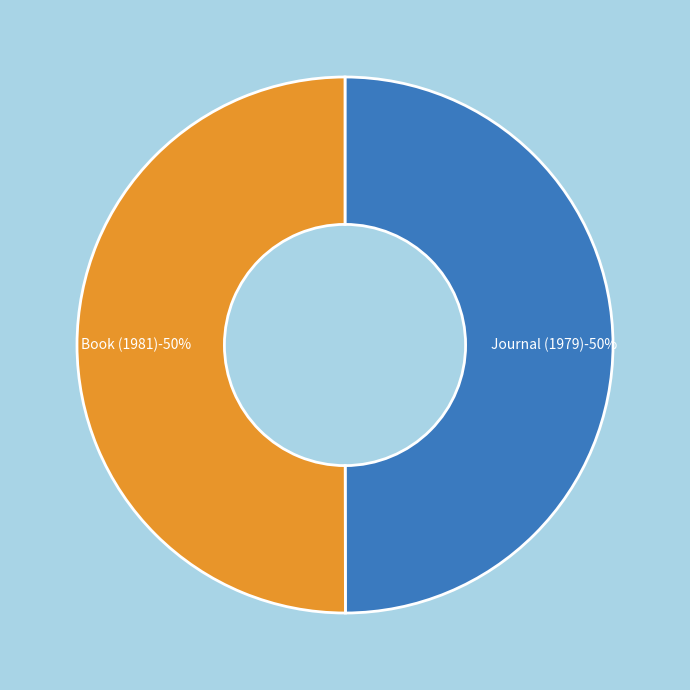

Rank the categories by value from highest to lowest.

Book (1981), Journal (1979)